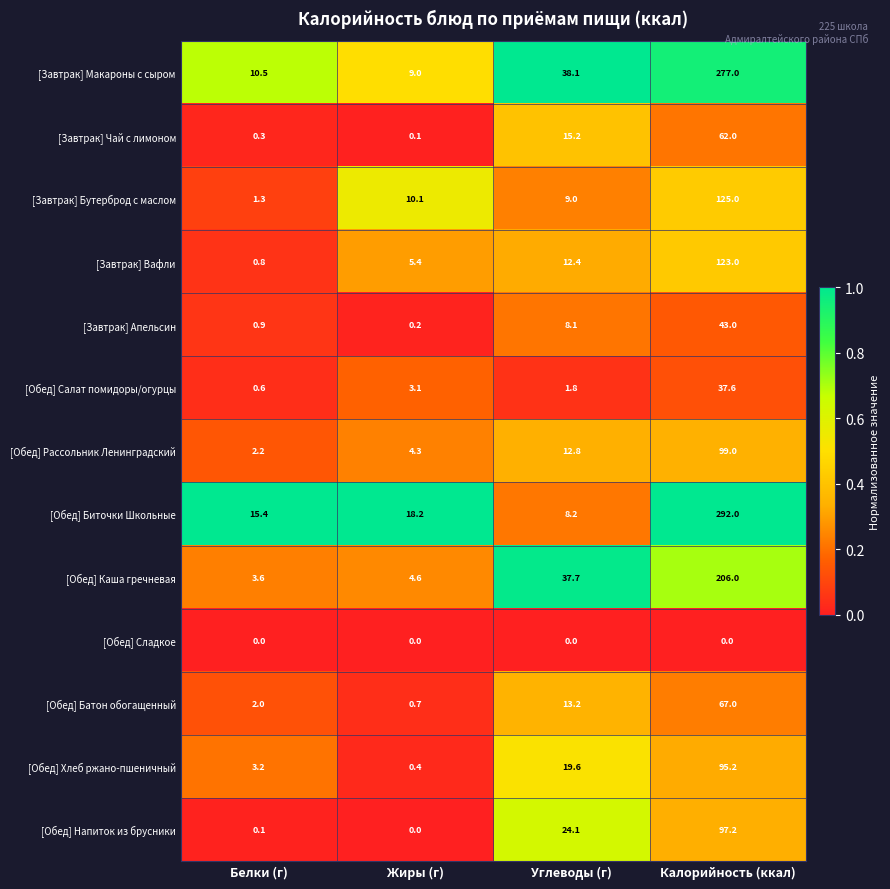

What is the greatest value displayed?

292.0